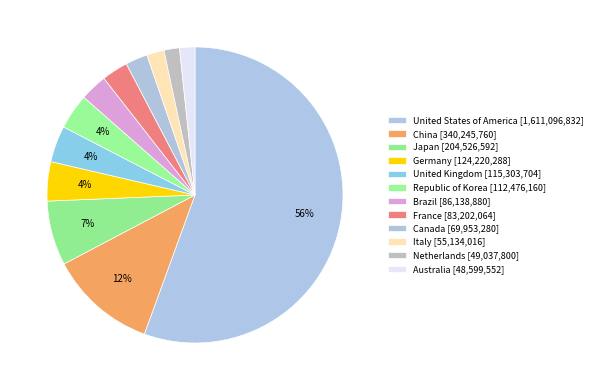

Rank the categories by value from highest to lowest.

United States of America, China, Japan, Germany, United Kingdom, Republic of Korea, Brazil, France, Canada, Italy, Netherlands, Australia